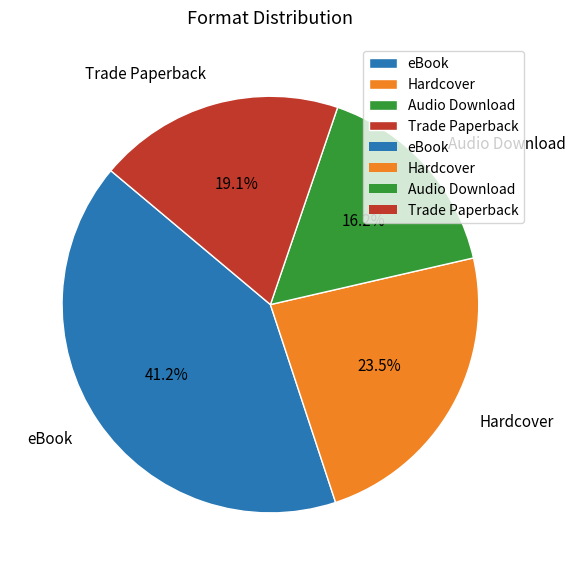

Is there any slice that represents more than half of the pie?

No